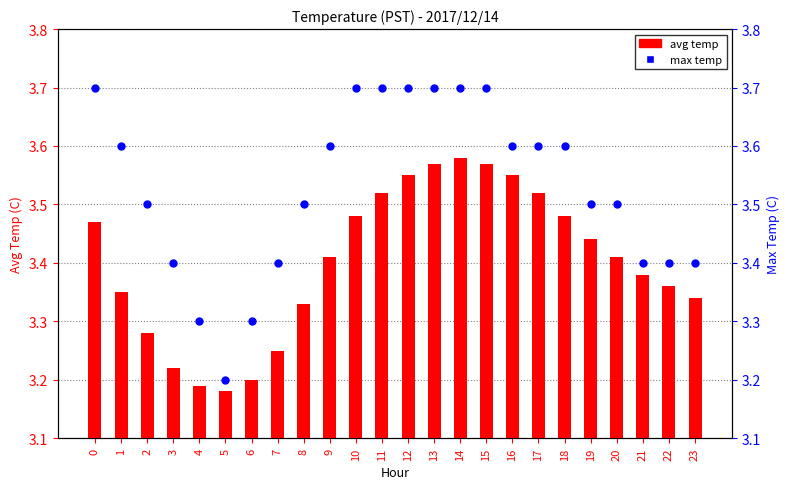

Which series has the widest spread of Y values?

max temp